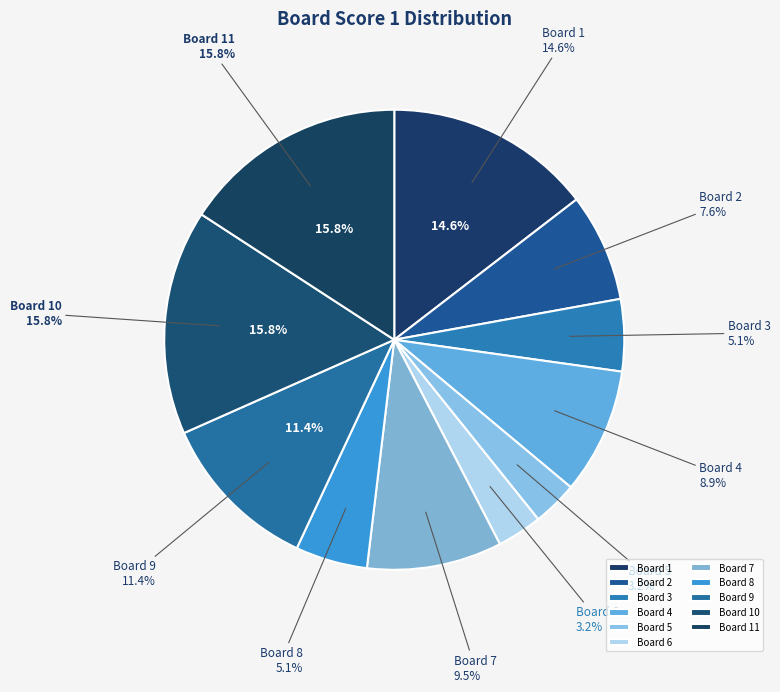

To the nearest percent, what portion does 11 represent?

16%